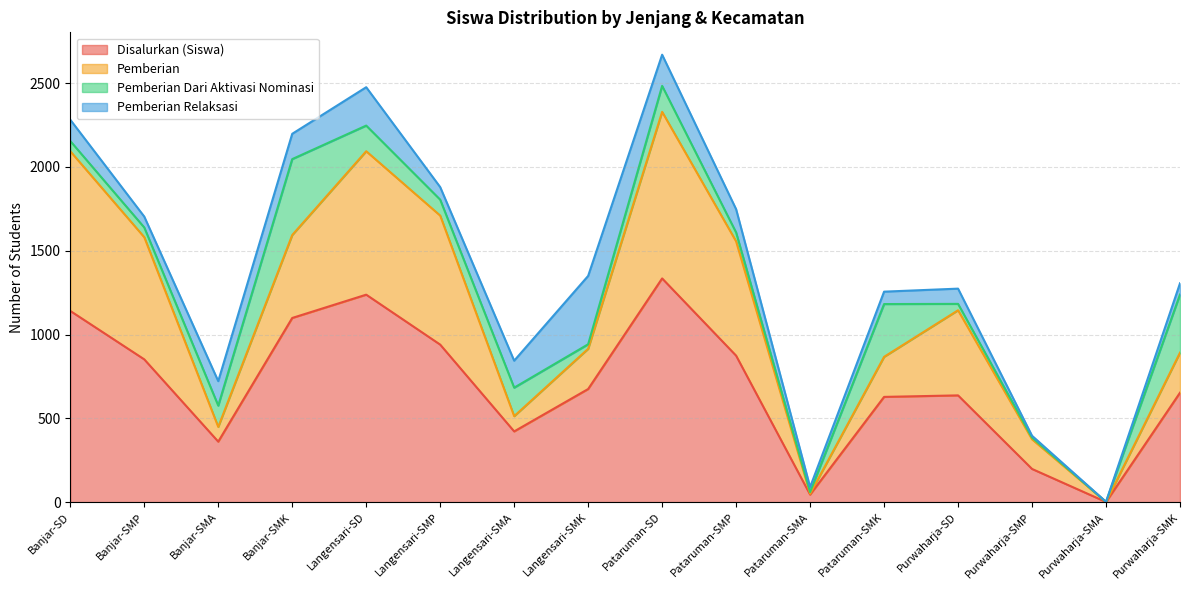

What is the difference between the Pemberian Dari Aktivasi Nominasi values at Banjar-SMK and Purwaharja-SMK?

106